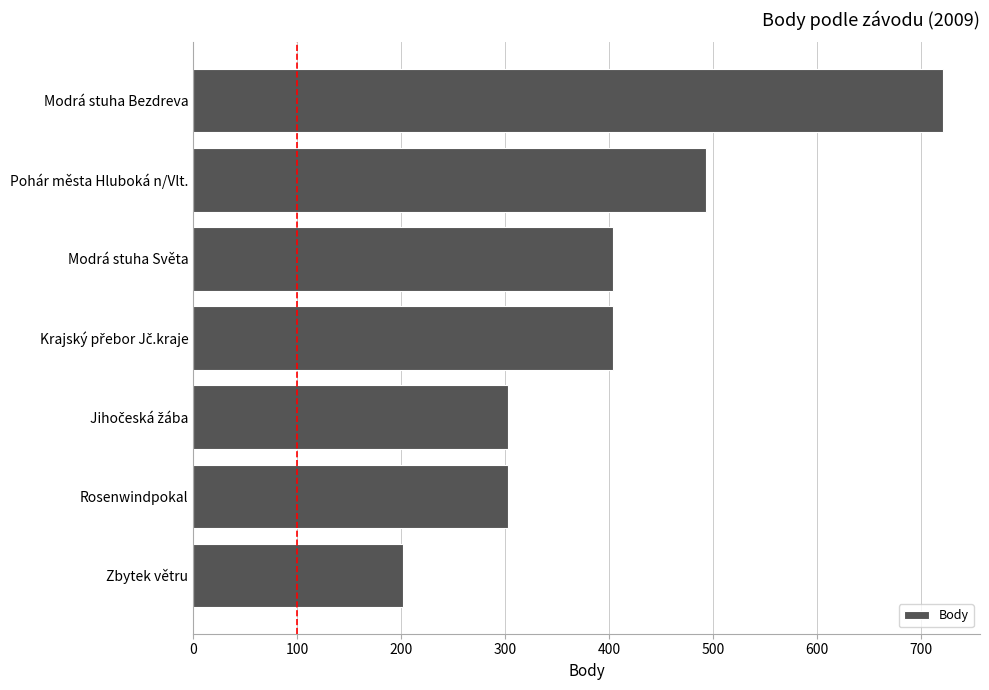

The value at Zbytek větru is 202. True or false?

True